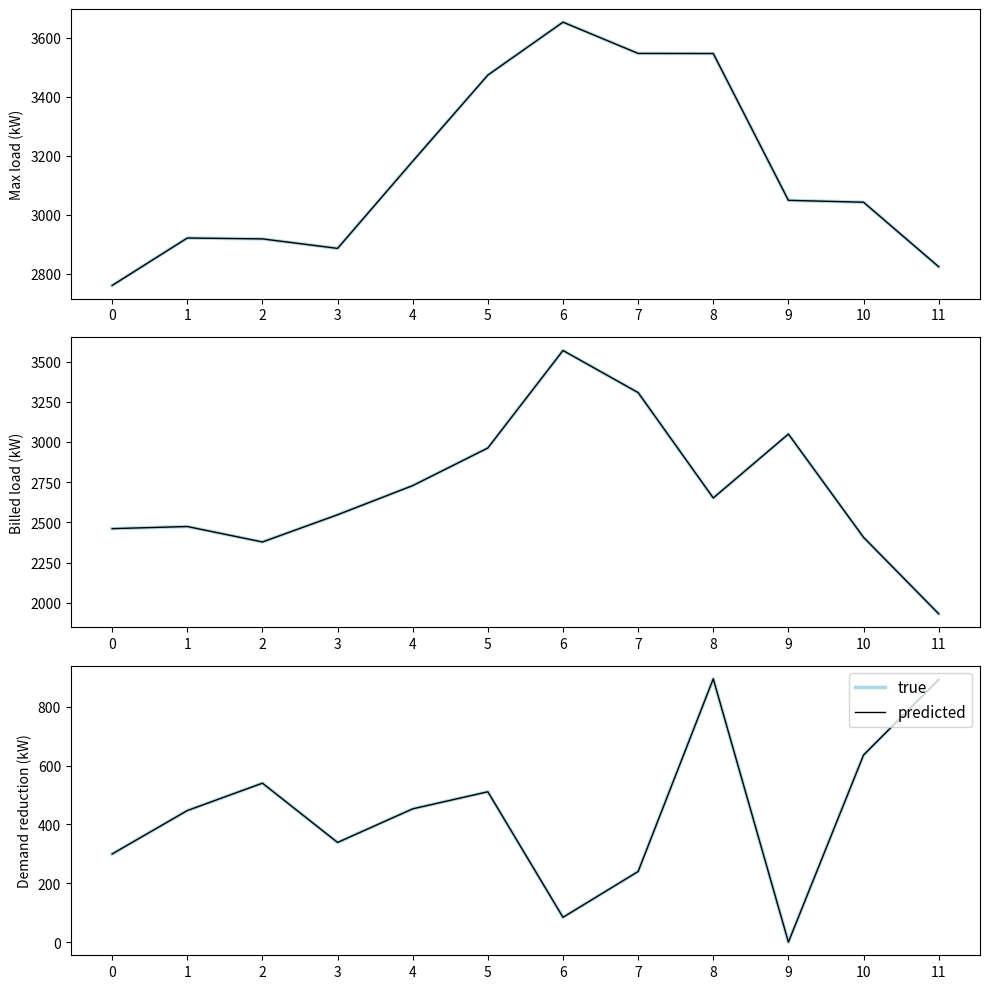

True or false: true has more than 1 points higher than both neighbors.

True